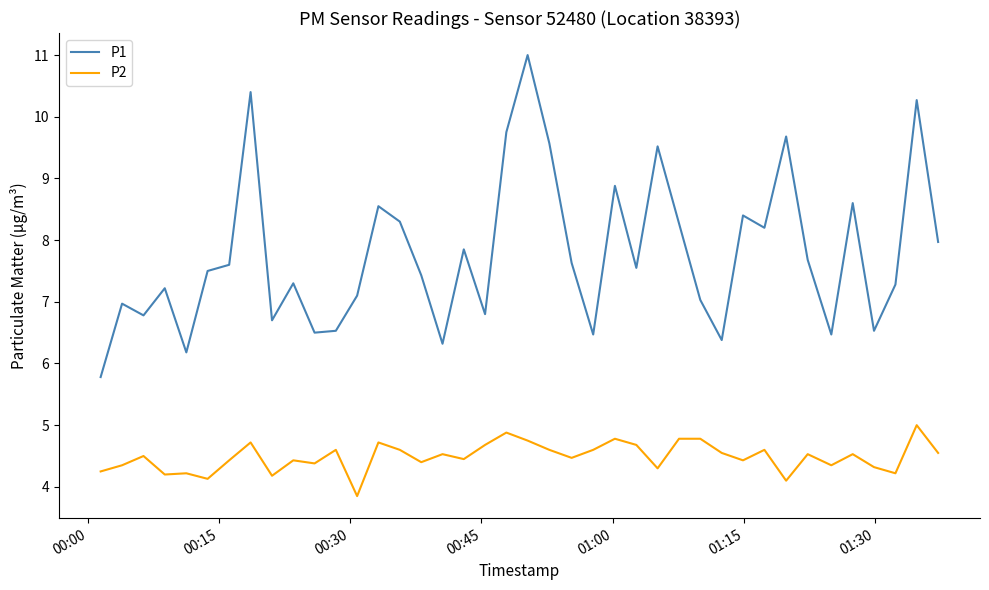

Which series has the largest total across all categories?

P1